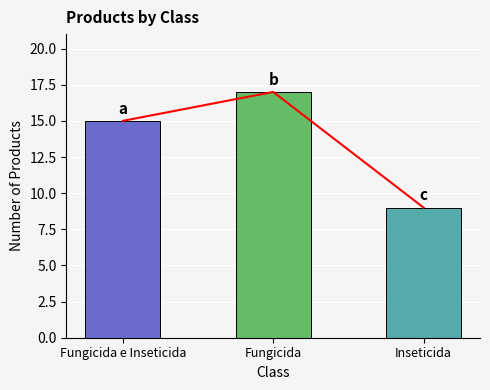

Reading left to right, what are all the values shown in this chart?

15	17	9